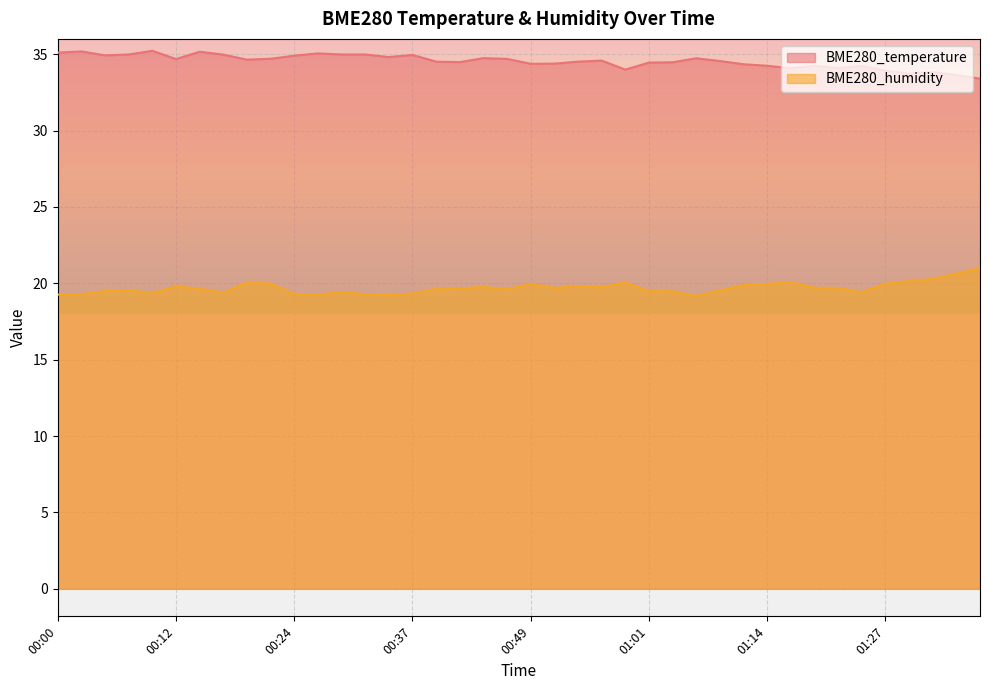

Reading left to right, list all the values displayed in this chart.

BME280_temperature: 00:00=35.1	00:02=35.2	00:05=34.9	00:07=35.0	00:10=35.2	00:12=34.7	00:15=35.2	00:17=35.0	00:20=34.6	00:22=34.7	00:24=34.9	00:27=35.0	00:29=35.0	00:32=35.0	00:34=34.8	00:37=35.0	00:39=34.5	00:42=34.5	00:44=34.7	00:47=34.7	00:49=34.4	00:51=34.4	00:54=34.5	00:56=34.6	00:59=34.0	01:01=34.5	01:04=34.5	01:07=34.7	01:09=34.5	01:12=34.3	01:14=34.2	01:17=34.1	01:20=34.2	01:22=34.1	01:25=34.2	01:27=33.9	01:30=33.7	01:32=33.8	01:35=33.6	01:37=33.4
BME280_humidity: 00:00=19.3	00:02=19.3	00:05=19.5	00:07=19.5	00:10=19.4	00:12=19.8	00:15=19.6	00:17=19.4	00:20=20.1	00:22=20.0	00:24=19.3	00:27=19.3	00:29=19.4	00:32=19.3	00:34=19.2	00:37=19.3	00:39=19.6	00:42=19.7	00:44=19.8	00:47=19.6	00:49=19.9	00:51=19.7	00:54=19.8	00:56=19.7	00:59=20.1	01:01=19.5	01:04=19.5	01:07=19.2	01:09=19.5	01:12=19.9	01:14=20.0	01:17=20.1	01:20=19.7	01:22=19.7	01:25=19.4	01:27=20.0	01:30=20.1	01:32=20.3	01:35=20.6	01:37=21.0